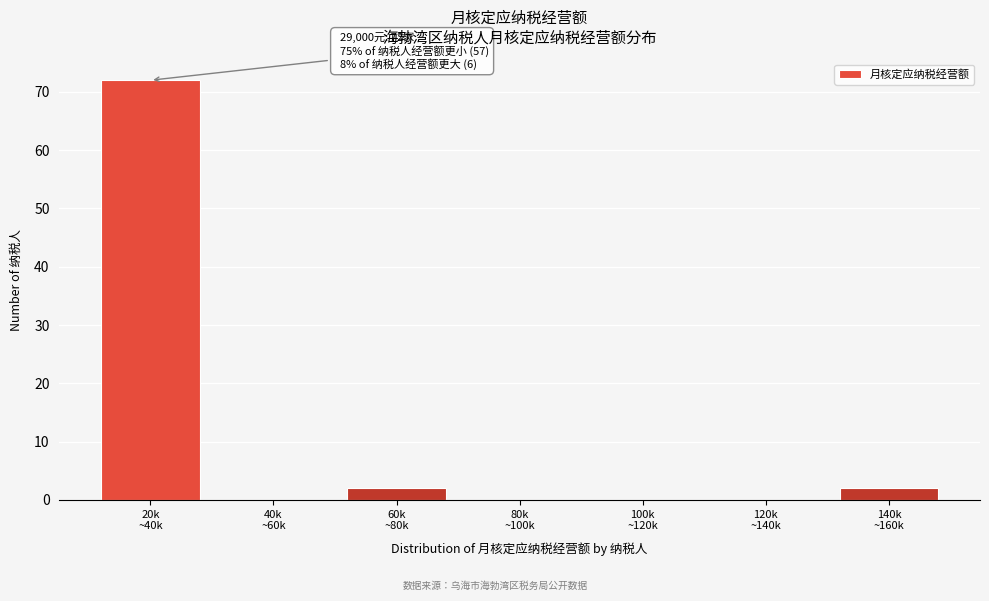

What is the maximum value shown in the chart?

72